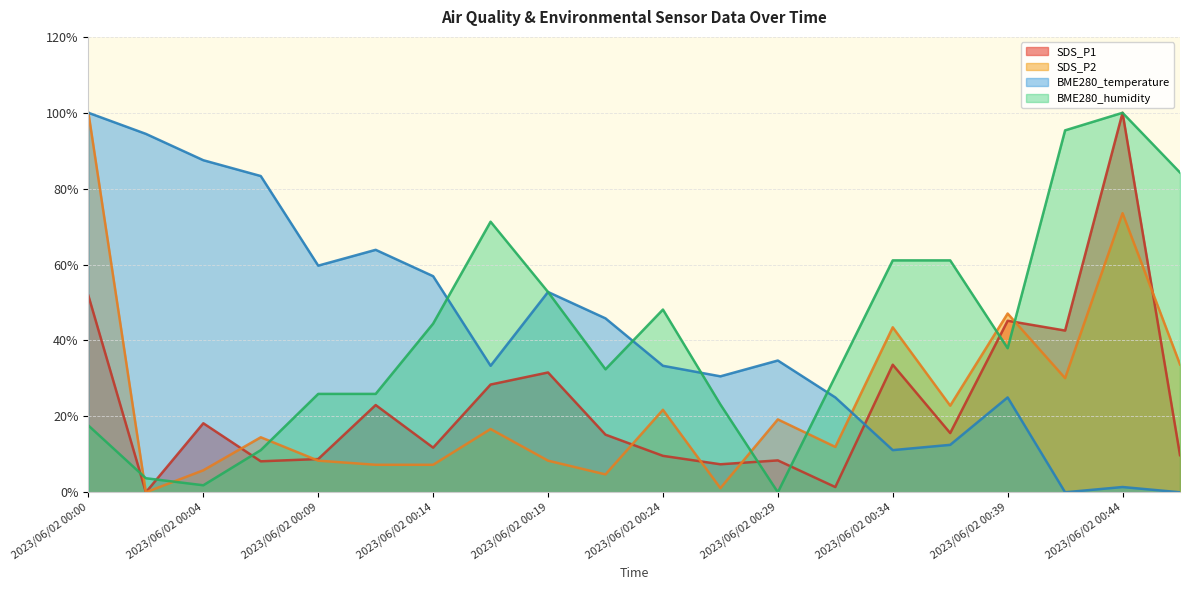

The BME280_humidity series shows 14.7 at 2023/06/02 00:07. True or false?

False